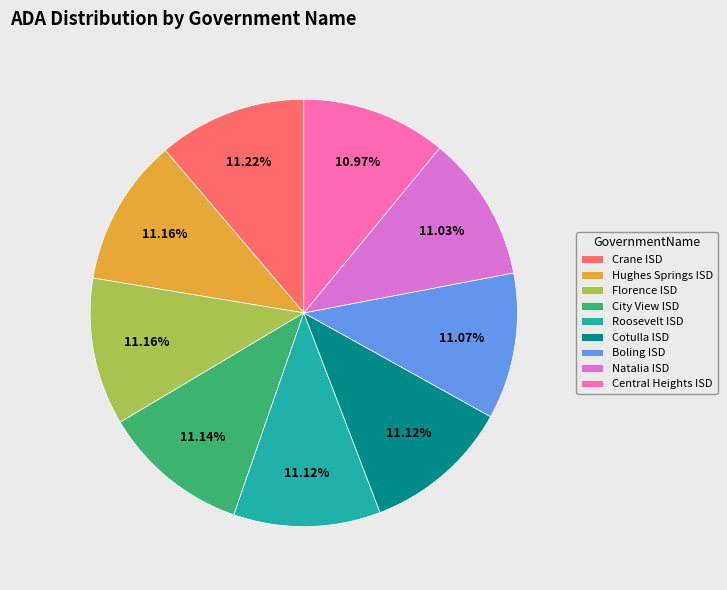

Do Boling ISD and Hughes Springs ISD together represent more than half of the pie?

No